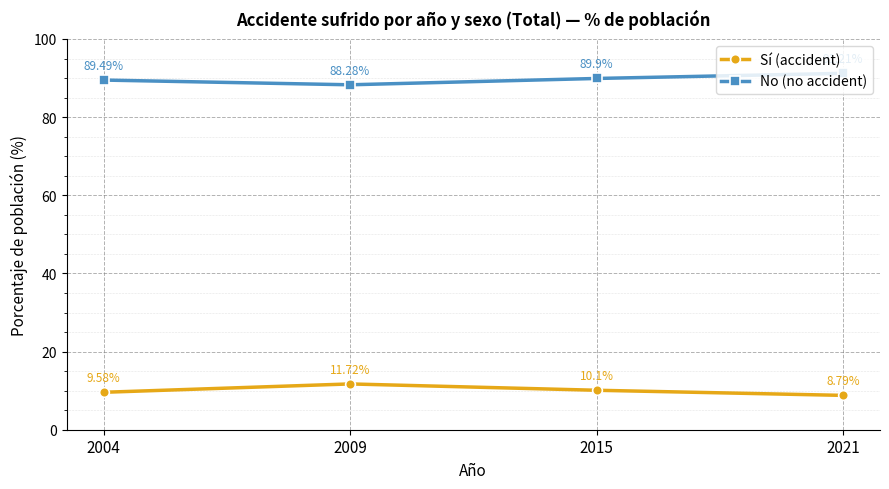

What is the average value of the Sí (accident) series?

10.0